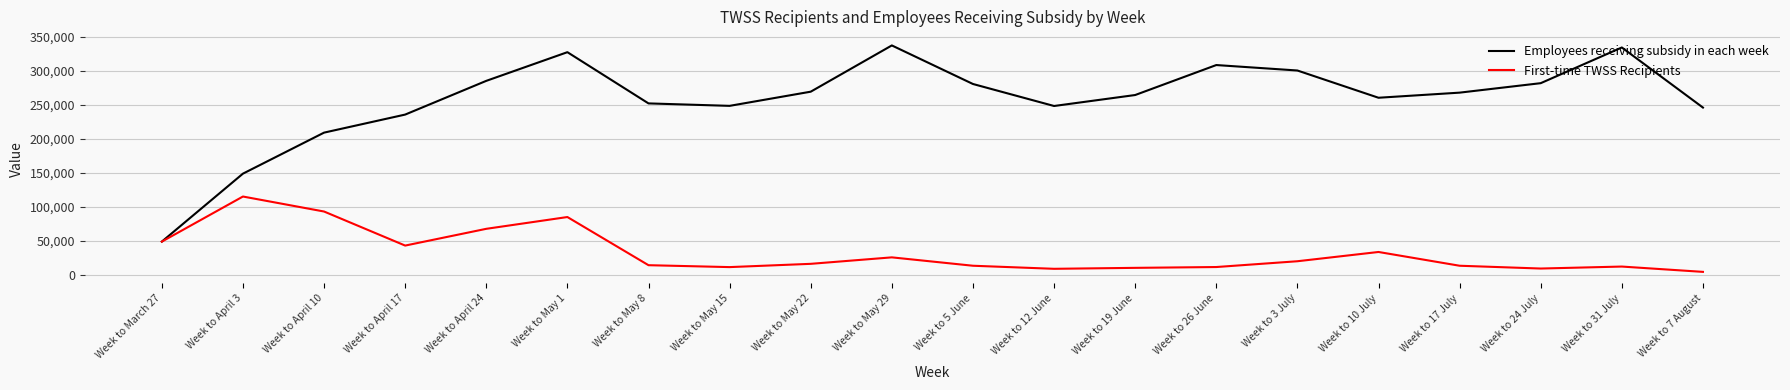

What is the difference between the First-time TWSS Recipients values at Week to April 17 and Week to March 27?

5800